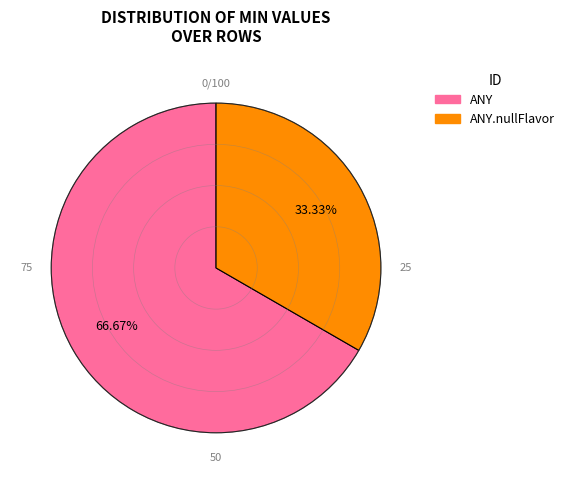

Which has a higher value, ANY or ANY.nullFlavor?

ANY